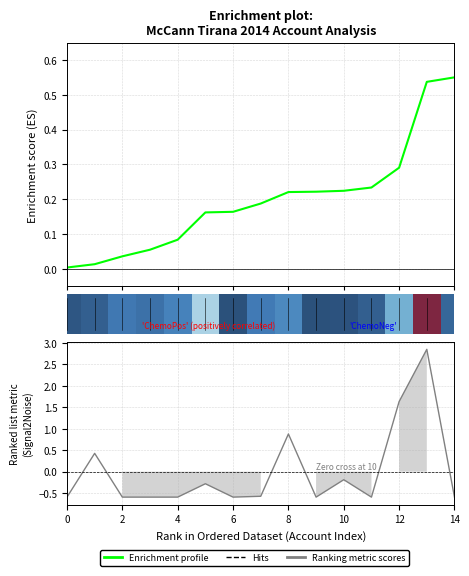

What is the difference between the second highest and minimum values?

2.2